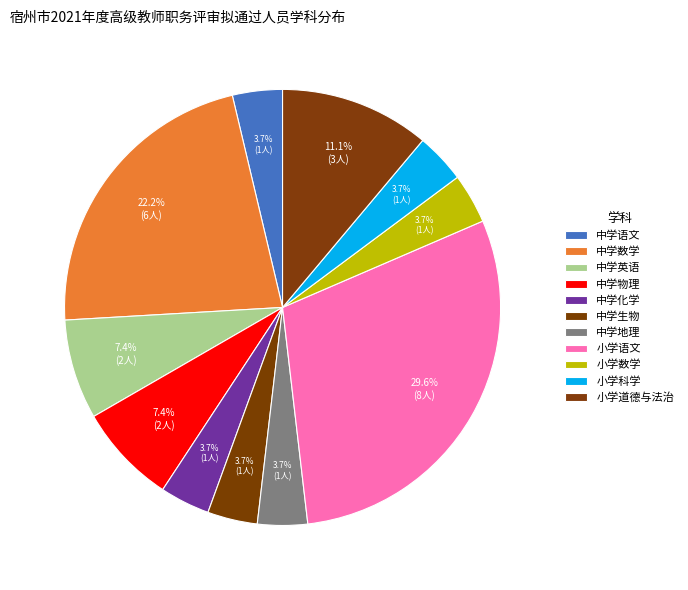

Count the number of slices in the pie.

11